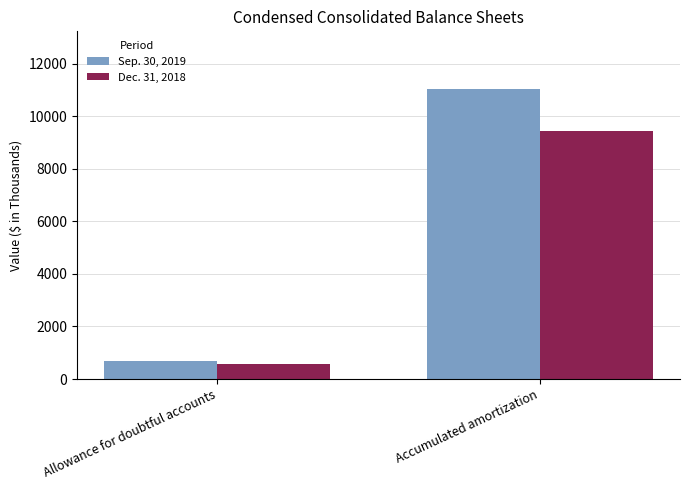

What is the label of the 1st bar from the right?

Accumulated amortization